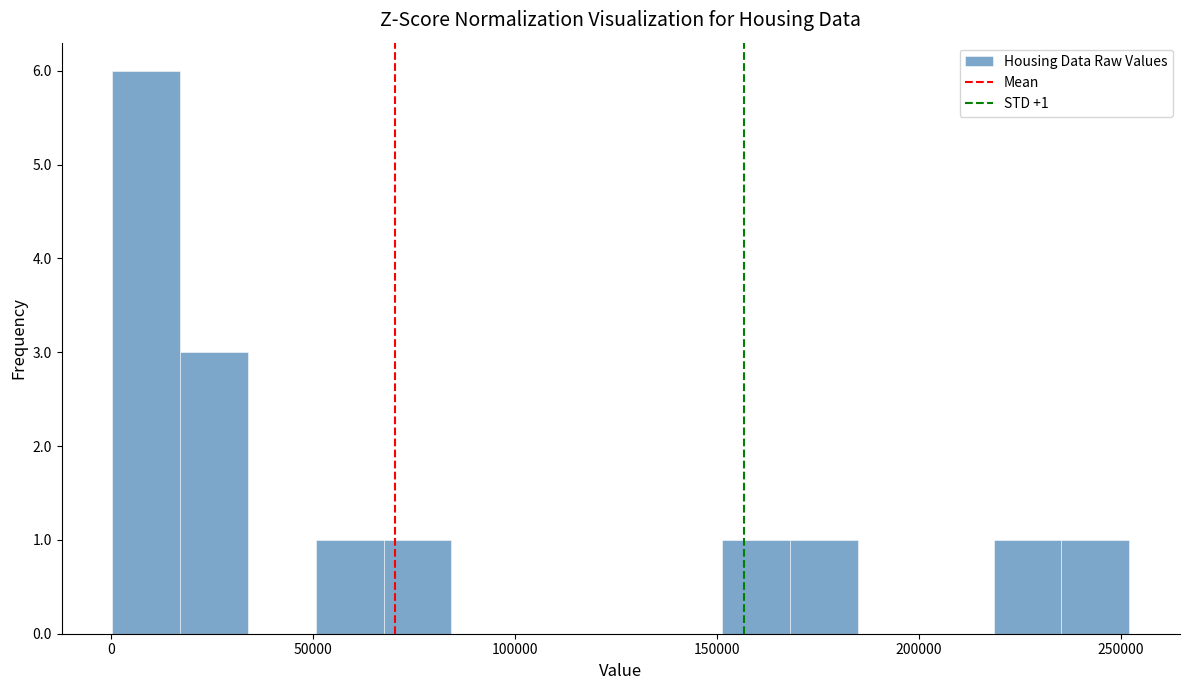

Read against the x-axis, roughly where is the centre of the tallest bar?

10000